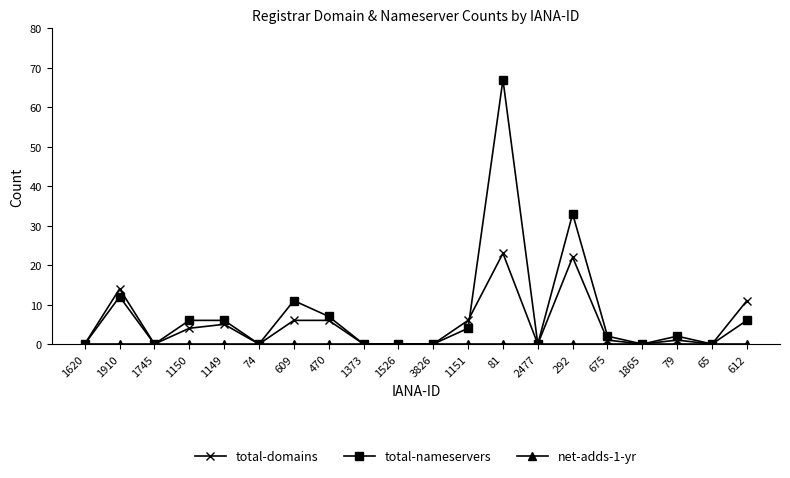

True or false: total-domains has more than 1 interior local peaks.

True